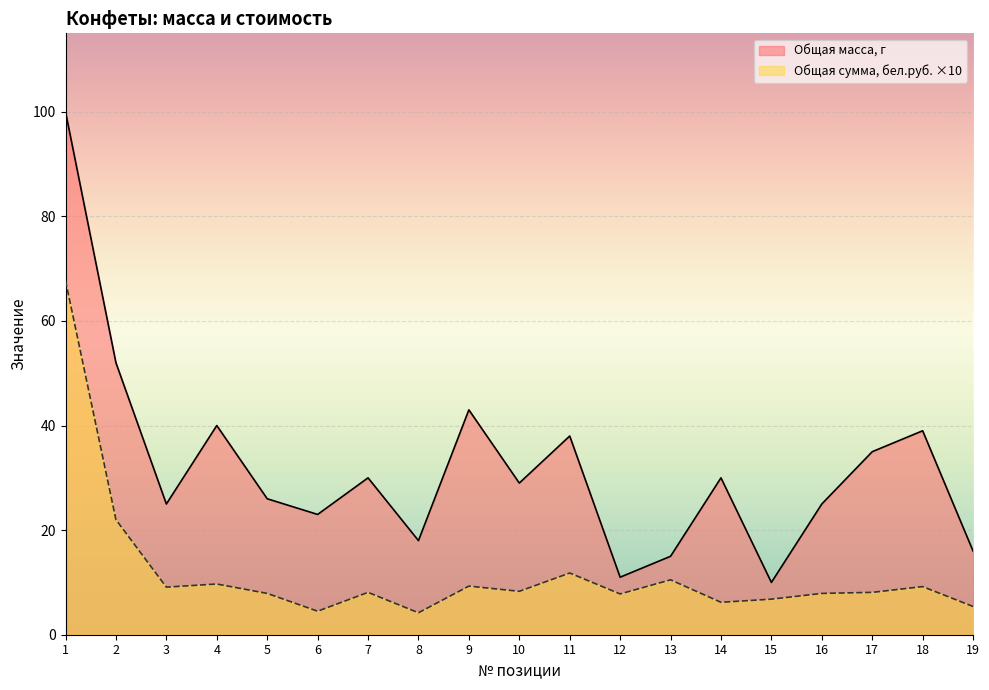

Reading left to right, what are all the values shown in this chart?

Общая масса, г: 100.0	52.0	25.0	40.0	26.0	23.0	30.0	18.0	43.0	29.0	38.0	11.0	15.0	30.0	10.0	25.0	35.0	39.0	16.0
Общая сумма, бел.руб.: 67.7	22.0	9.1	9.7	7.9	4.5	8.1	4.2	9.3	8.3	11.8	7.8	10.5	6.2	6.8	7.9	8.1	9.2	5.4